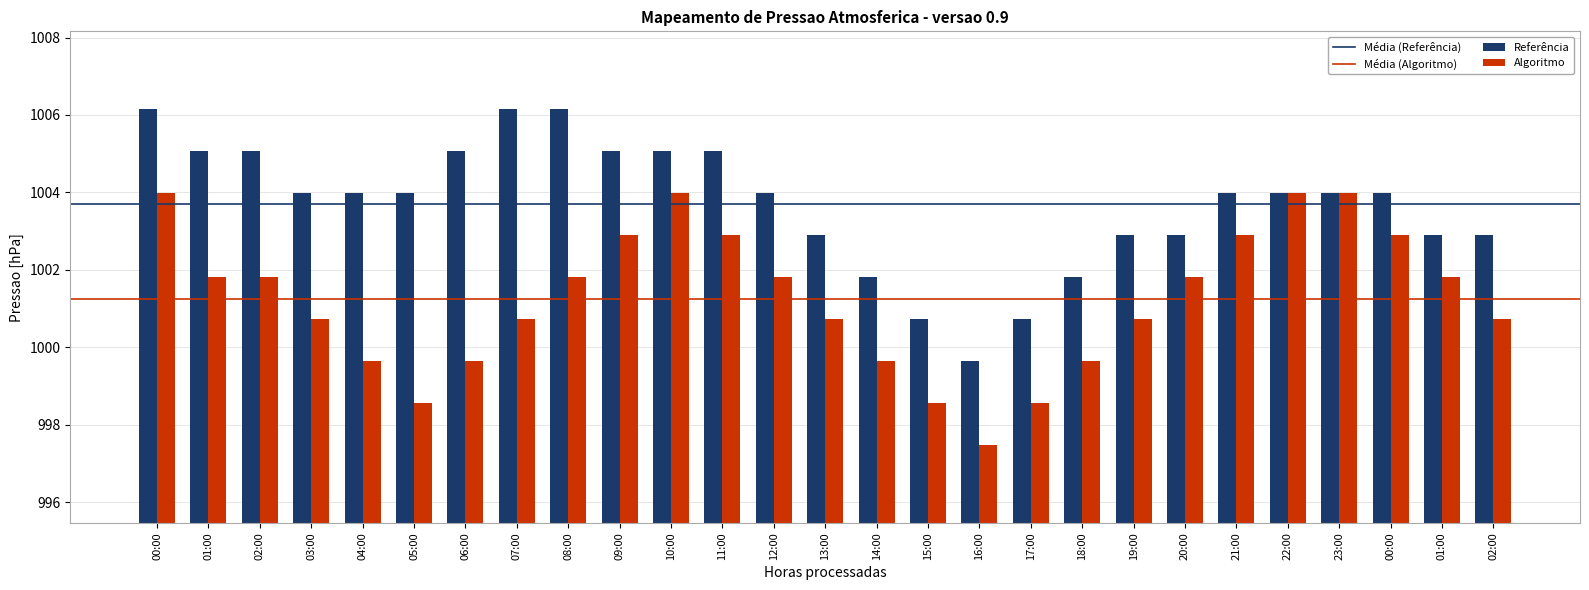

How many bars are there in each group?

2